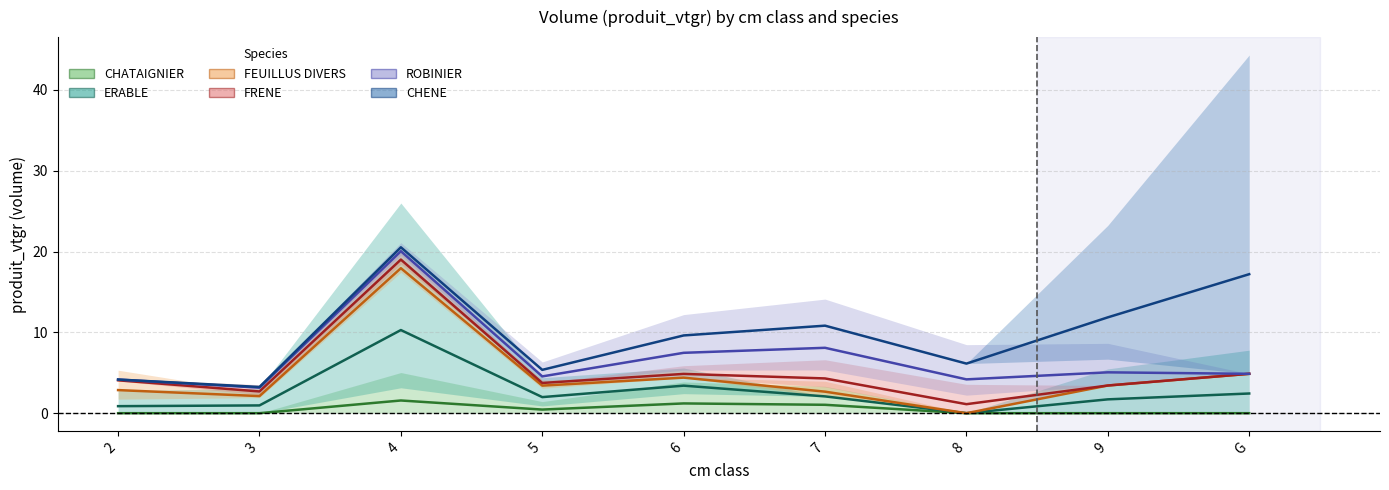

At which category does CHATAIGNIER reach its first local valley?

5